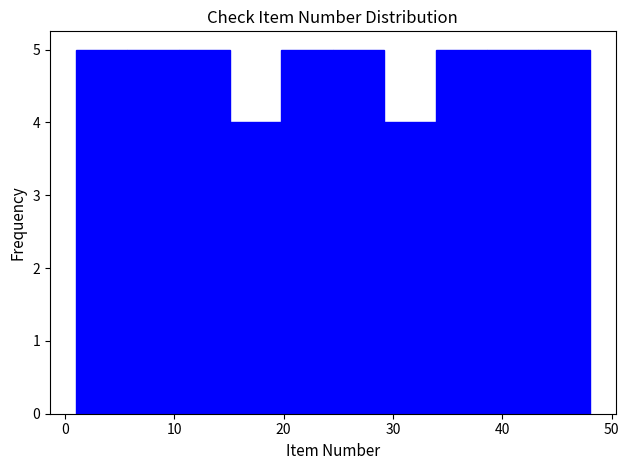

Reading left to right, list every bar in this chart as the range it spans on the x-axis followed by its height. Neither the bar edges nor the heights are printed on the chart, so give them approximately, as read against the axes.

1.0 to 5.7: 5
5.7 to 10.4: 5
10.4 to 15.1: 5
15.1 to 19.8: 4
19.8 to 24.5: 5
24.5 to 29.2: 5
29.2 to 33.9: 4
33.9 to 38.6: 5
38.6 to 43.3: 5
43.3 to 48.0: 5